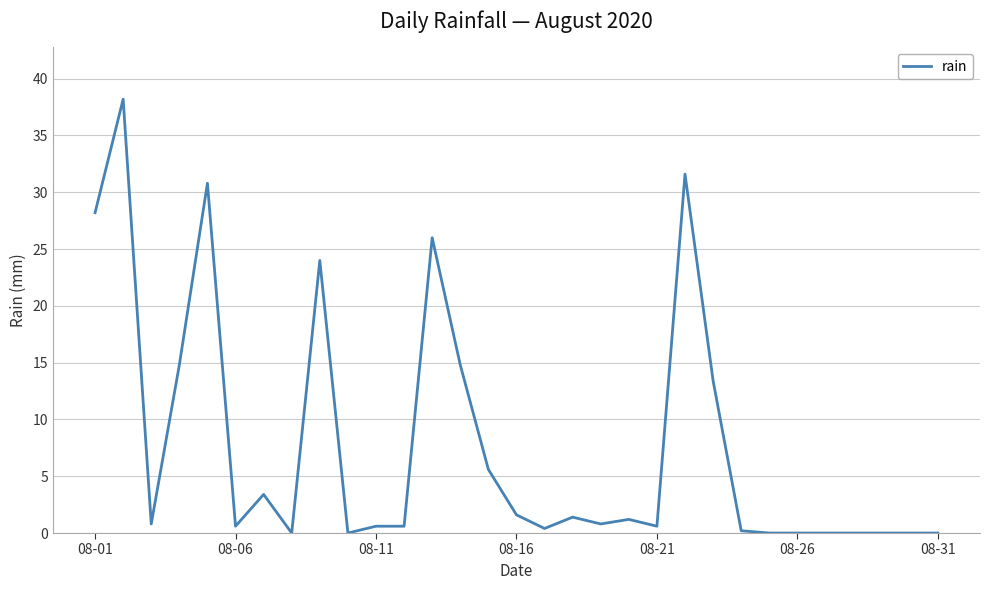

What is the difference between the maximum and minimum values?

38.2